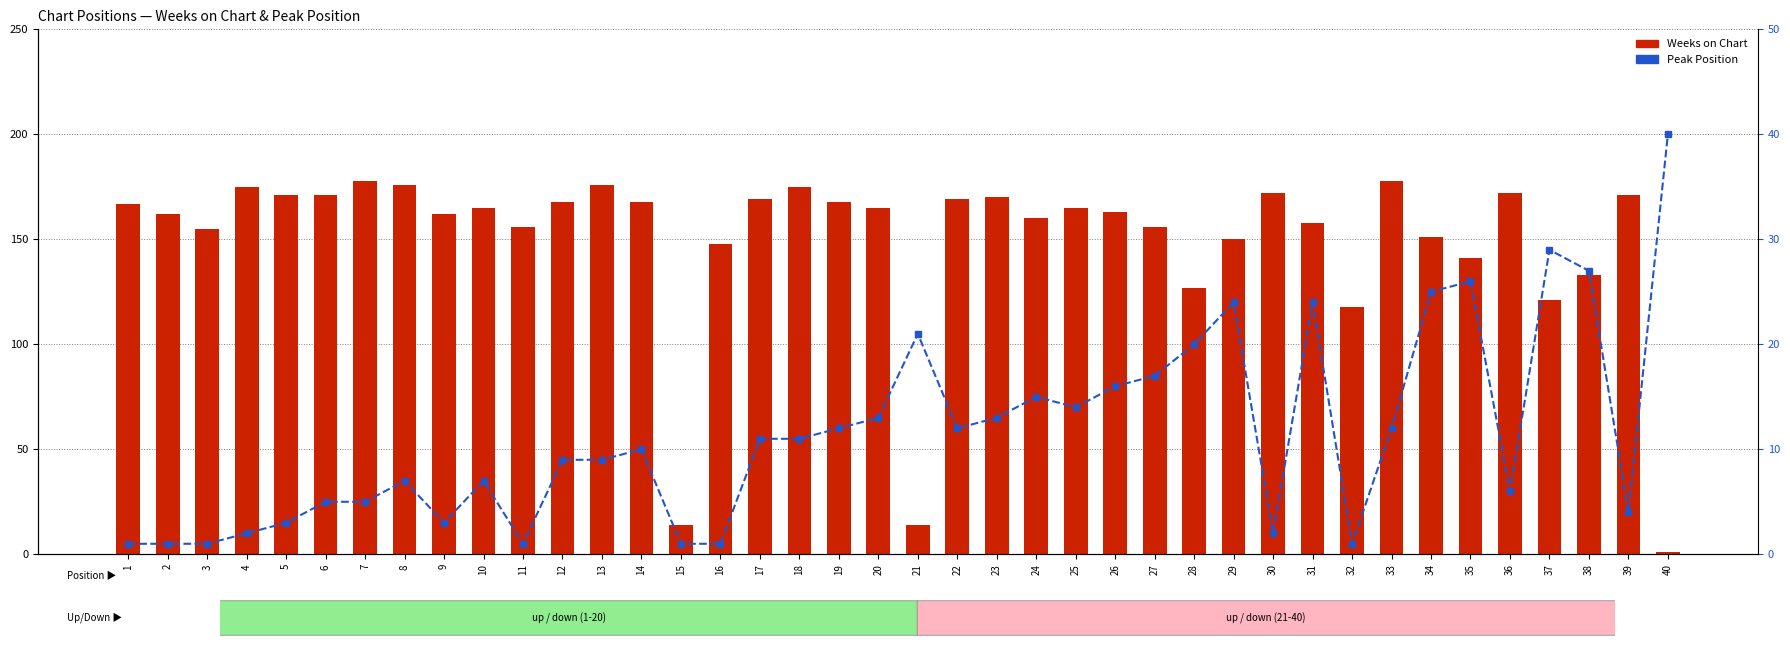

Rank the series at 4 from highest to lowest value.

Weeks on Chart, Peak Position